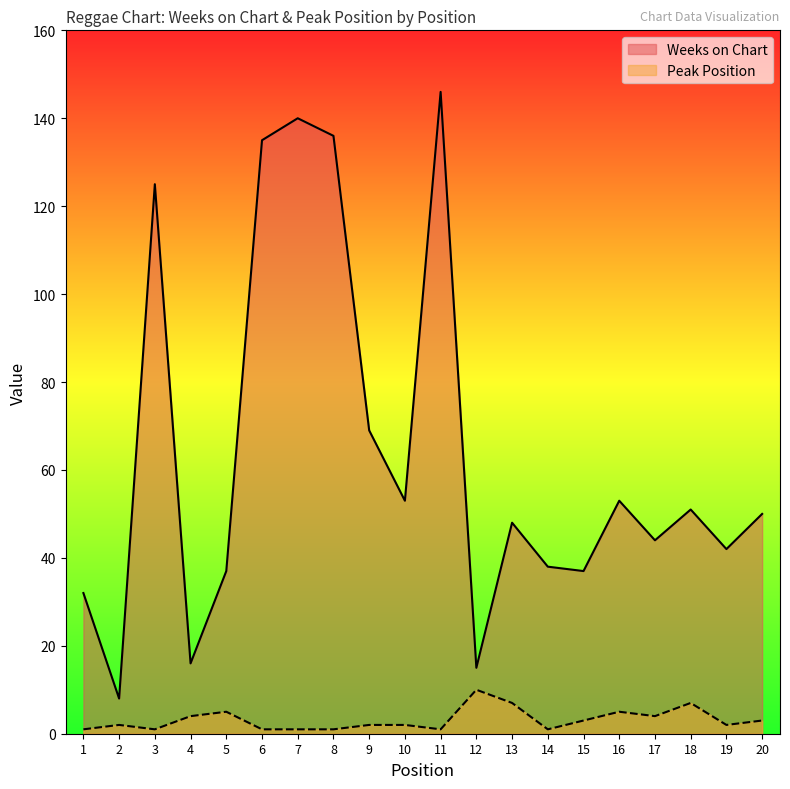

Rank the series by their average value, from lowest to highest.

Peak Position, Weeks on Chart